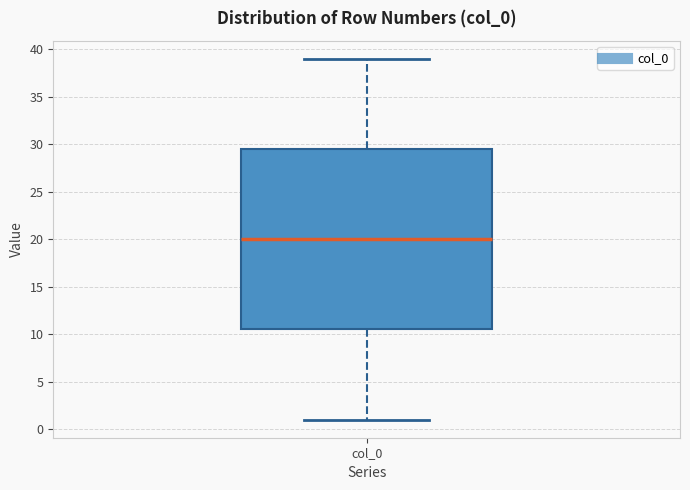

Transcribe this box plot: give where the median line is, the range the box spans, and where the two whiskers end, as read against the y-axis. The values are not printed on the chart, so give them approximately, as read against the axis.

median 20.0, box 10.5 to 29.5, whiskers 1.0 to 39.0